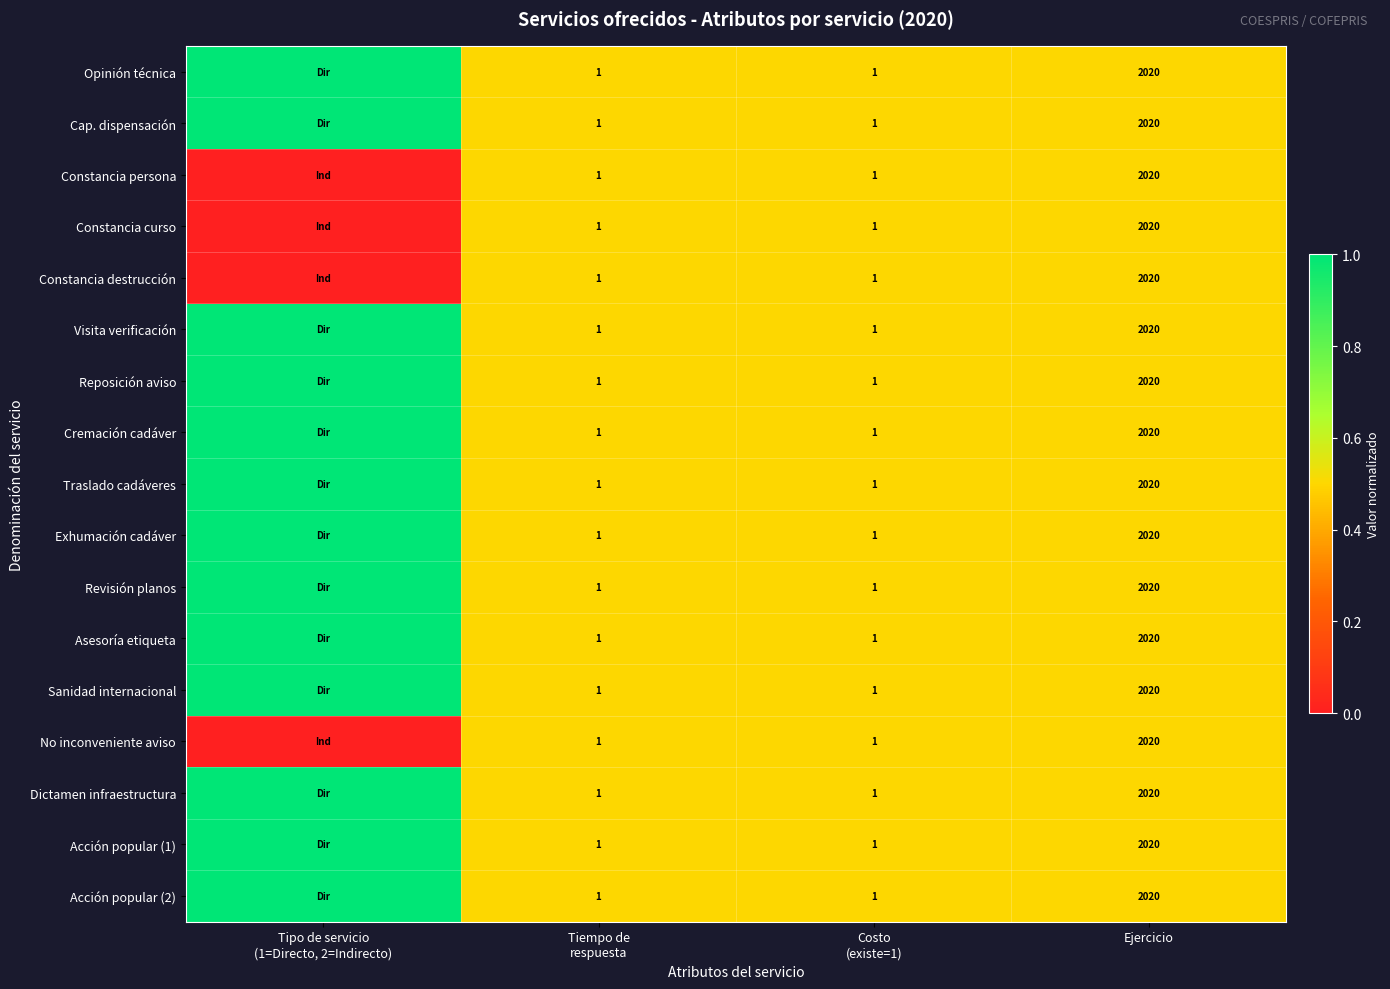

True or false: Cap. dispensación has a value of 455 at Ejercicio.

False